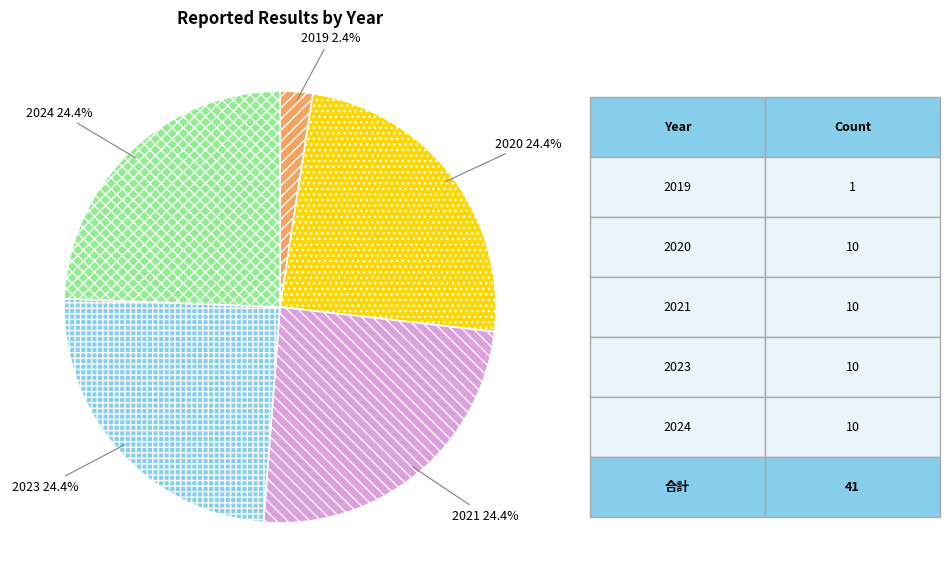

Is the sum of 2024 and 2020 greater than half?

No